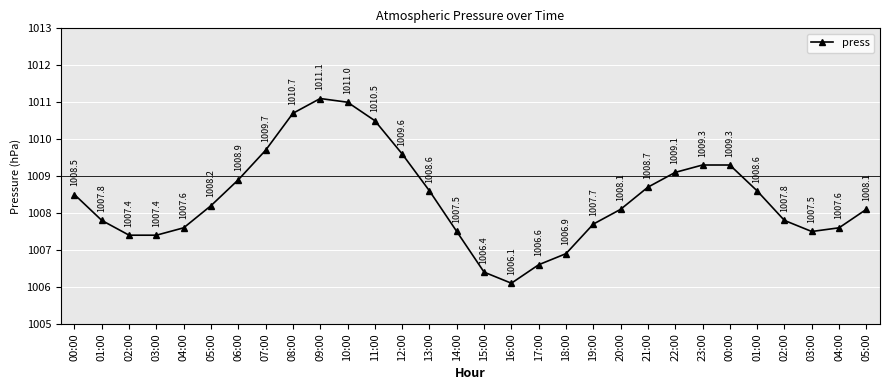

Where is the first local maximum?

09:00